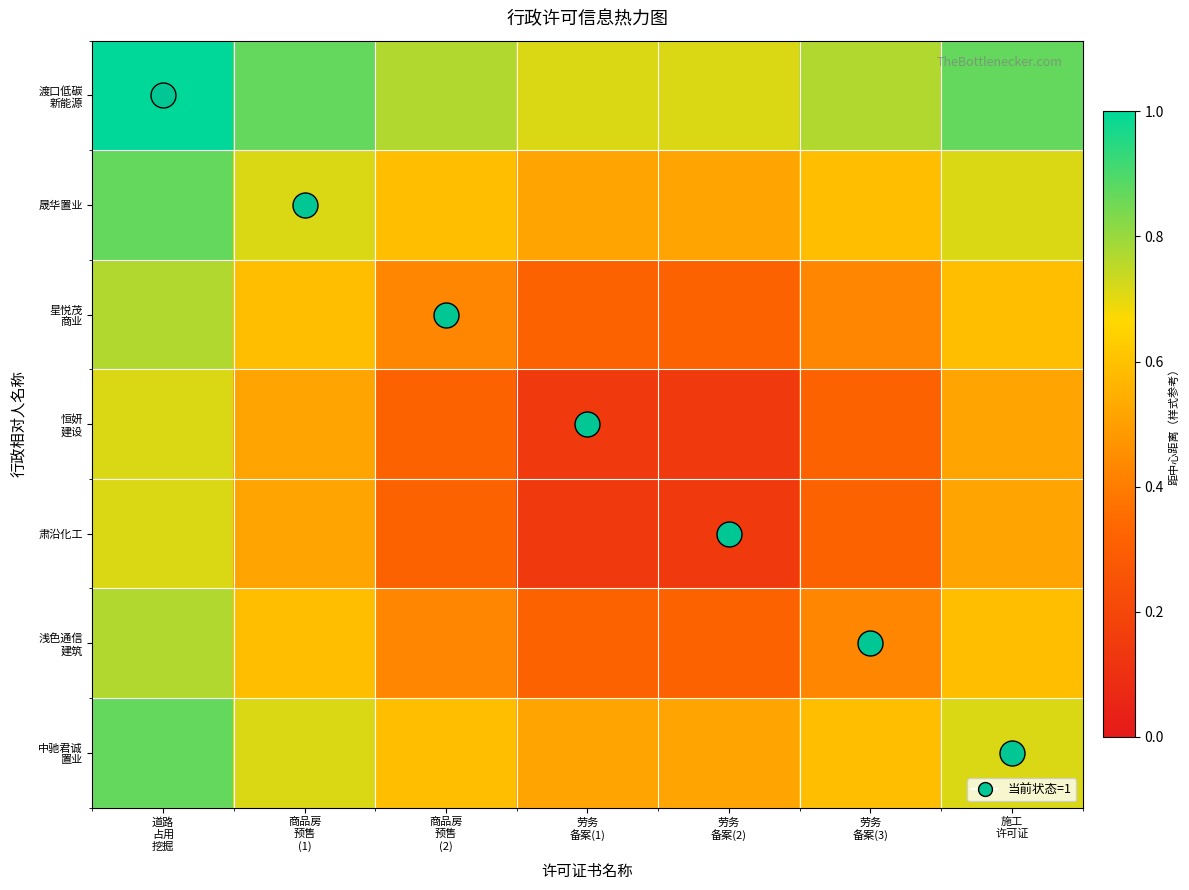

Between 劳务
备案(1) and 施工
许可证, which is larger?

施工
许可证